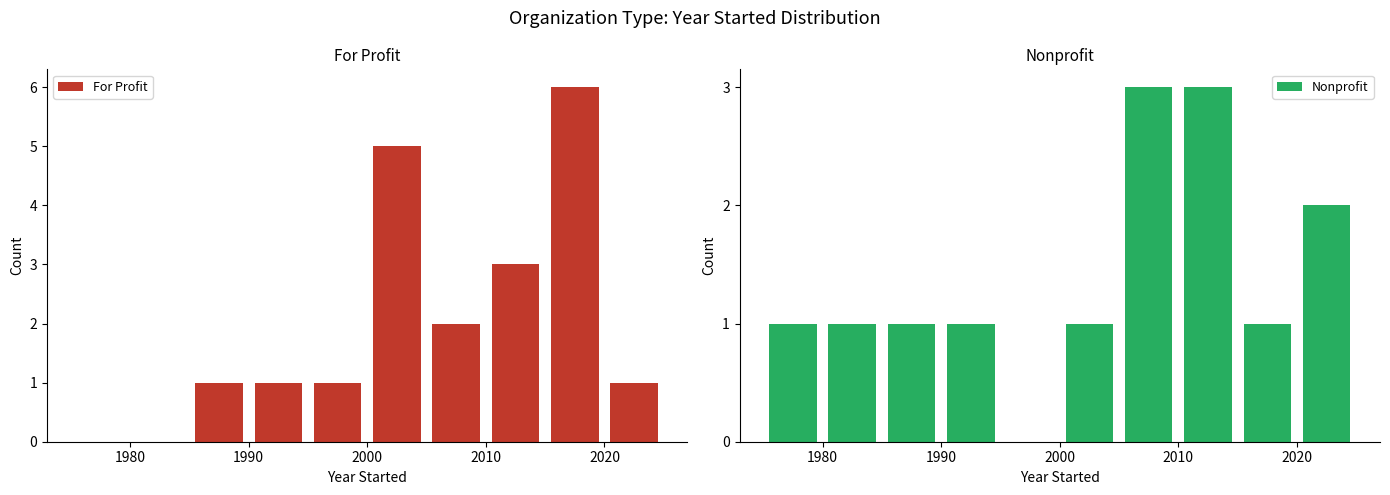

How many values in the Nonprofit series are below 1?

1